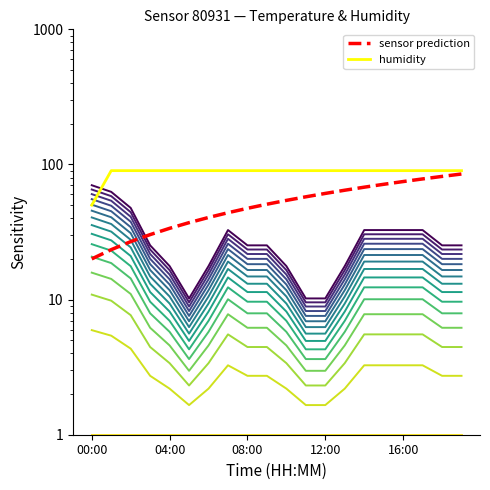

How many data points does each series have?

20